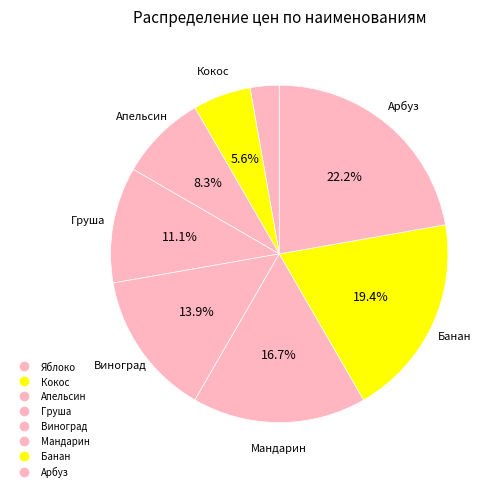

Does any single category account for the majority?

No